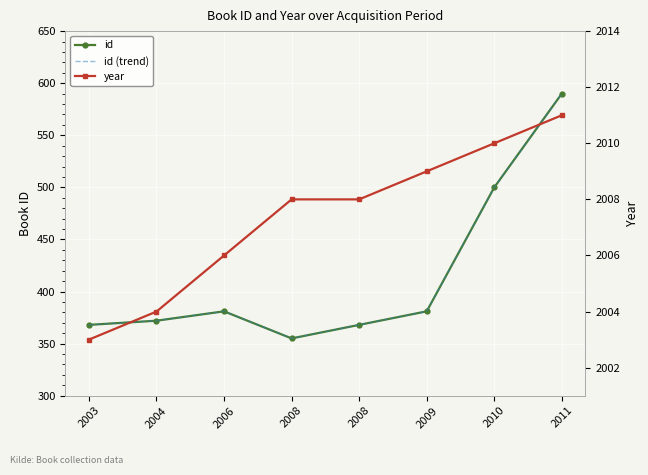

How many values in the id series are below 381?

4